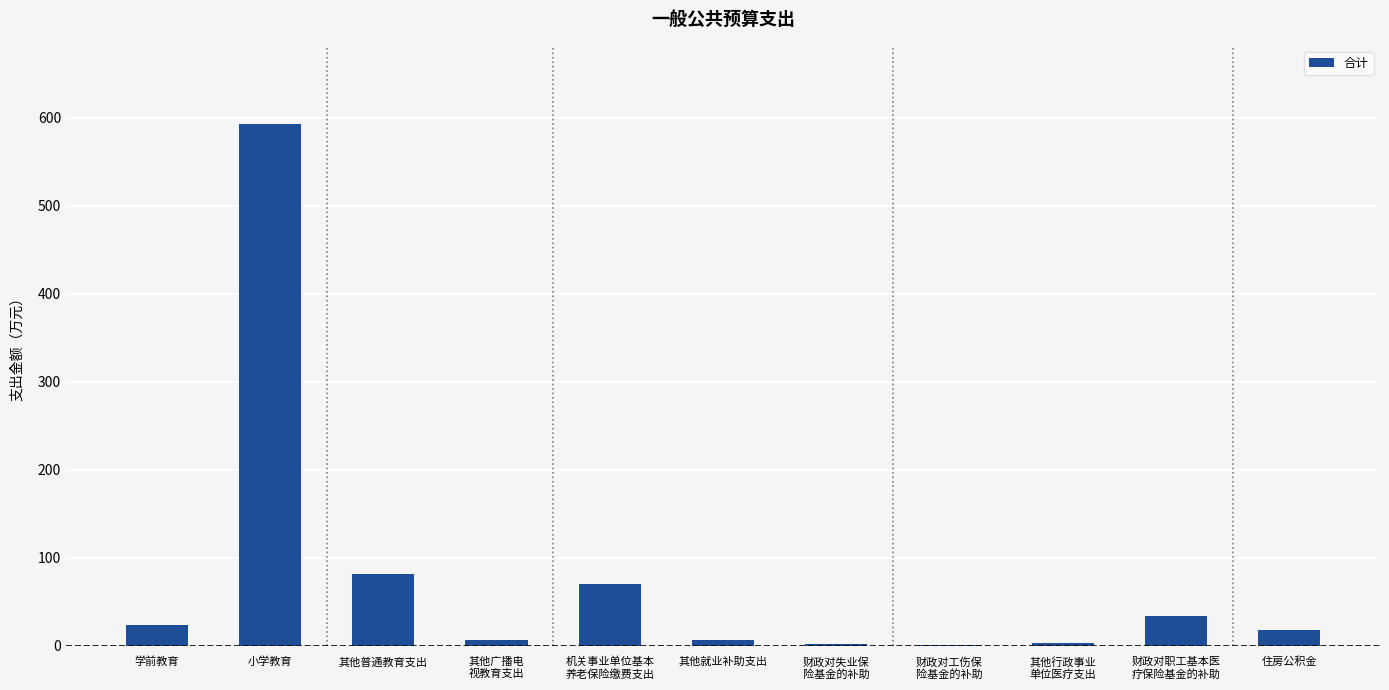

The chart shows a value of 81.2 at 其他普通教育支出. True or false?

True